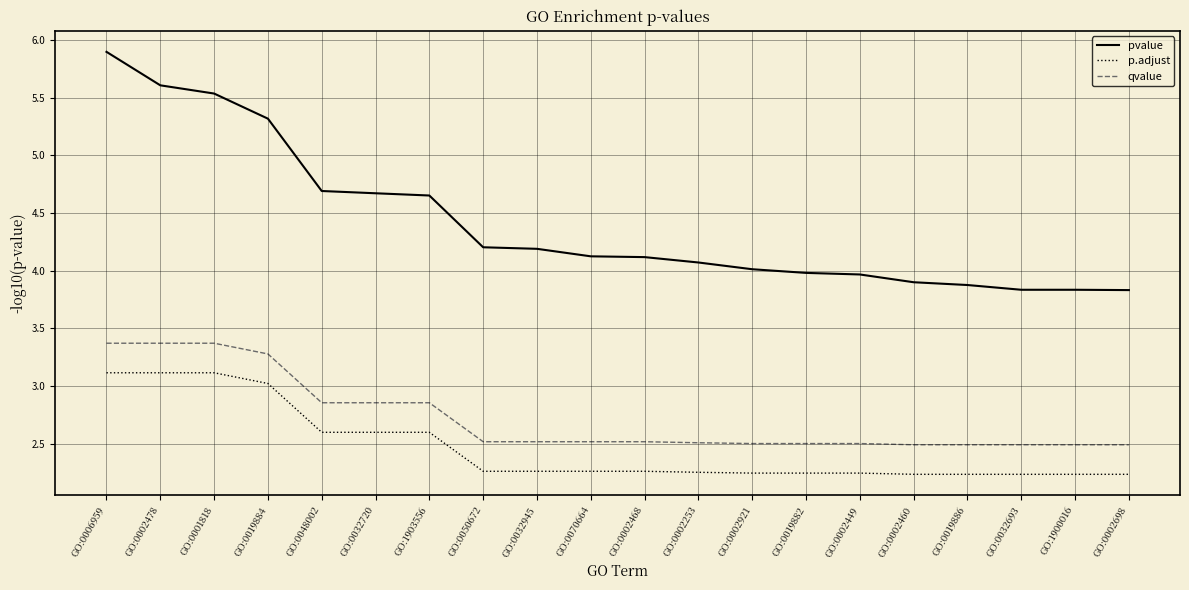

What are all the series names shown in the legend?

pvalue, p.adjust, qvalue